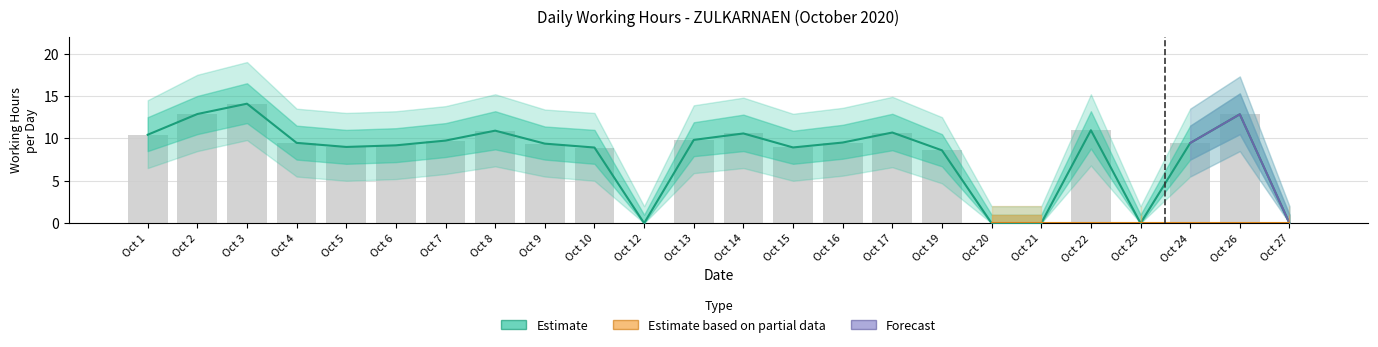

List the labels in order of hours_worked value, smallest first.

12, 20, 21, 23, 27, 19, 10, 15, 5, 6, 9, 24, 4, 16, 7, 13, 1, 14, 17, 8, 22, 26, 2, 3